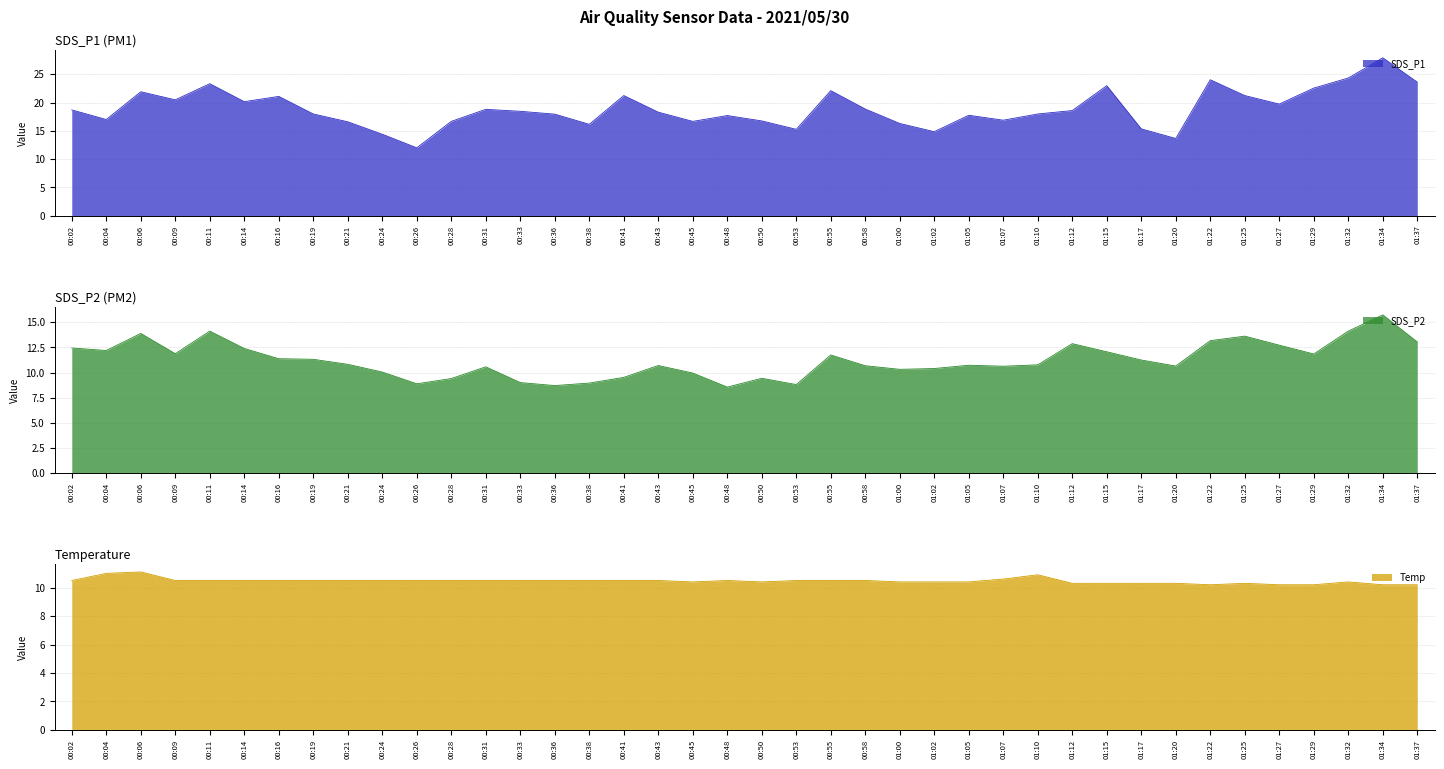

How many lines are shown in the chart?

3